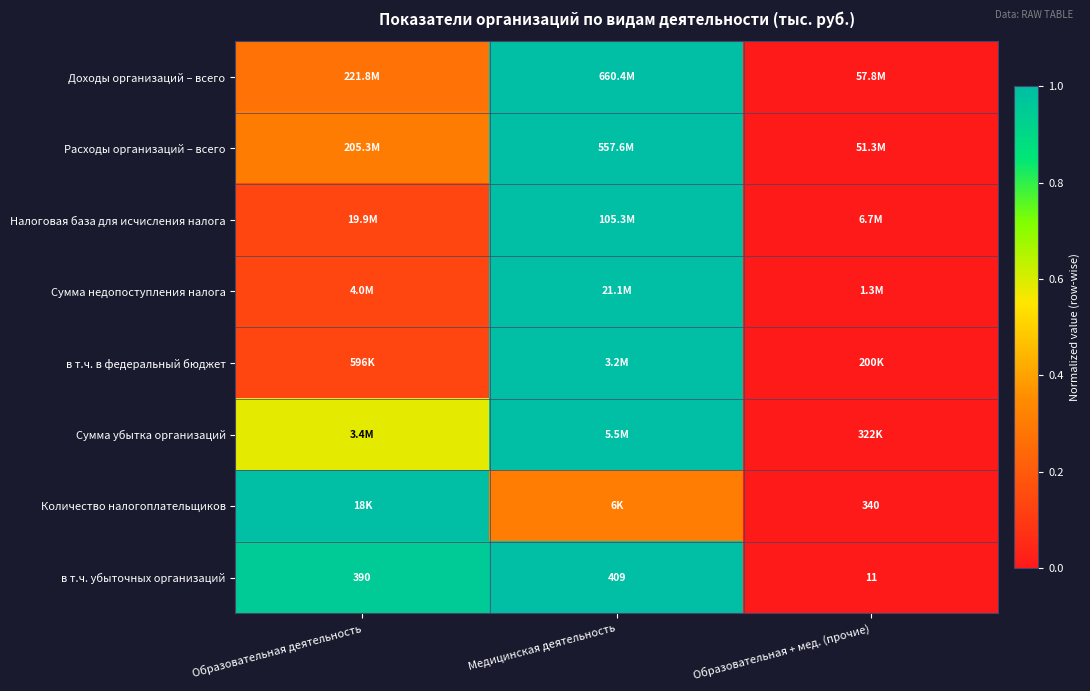

Where is в т.ч. убыточных организаций nearest to the value 210?

Образовательная деятельность